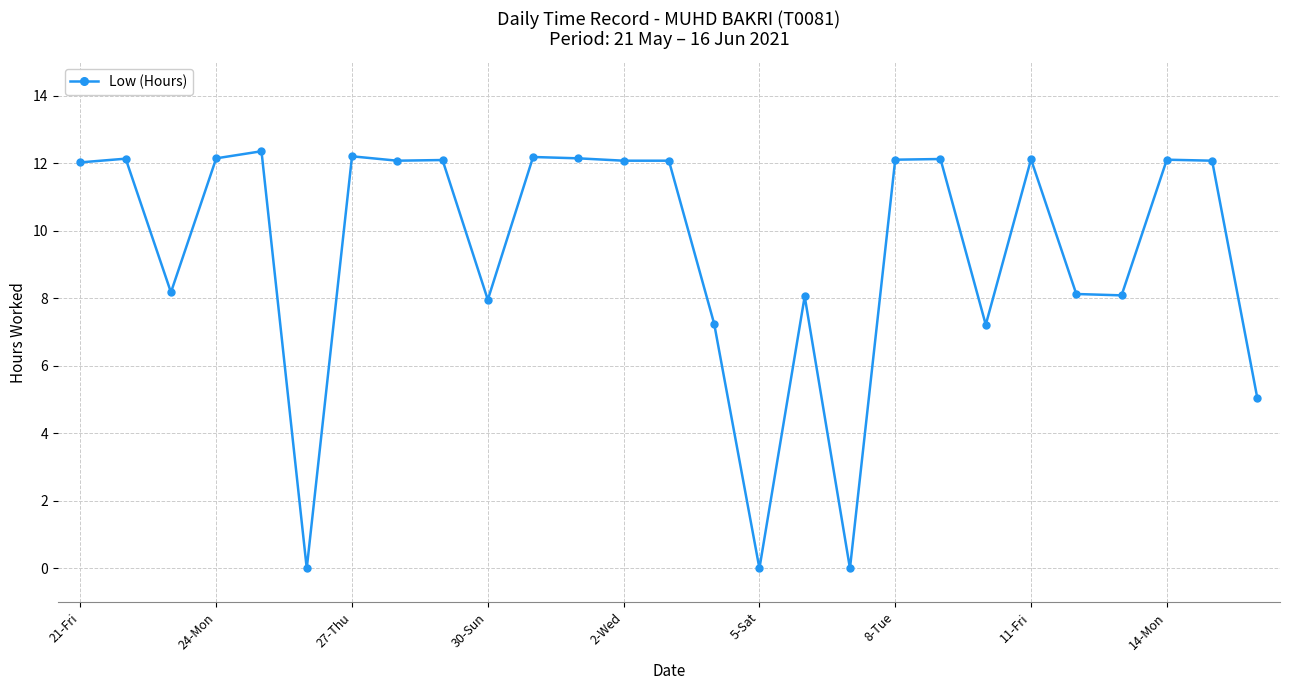

What is the average value?

9.4